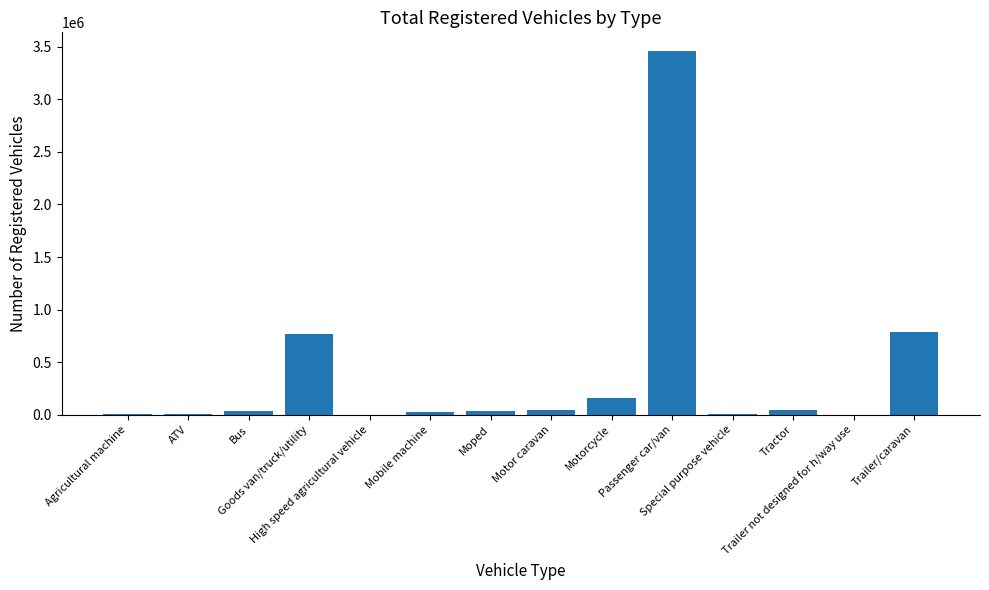

What is the greatest value displayed?

3464409